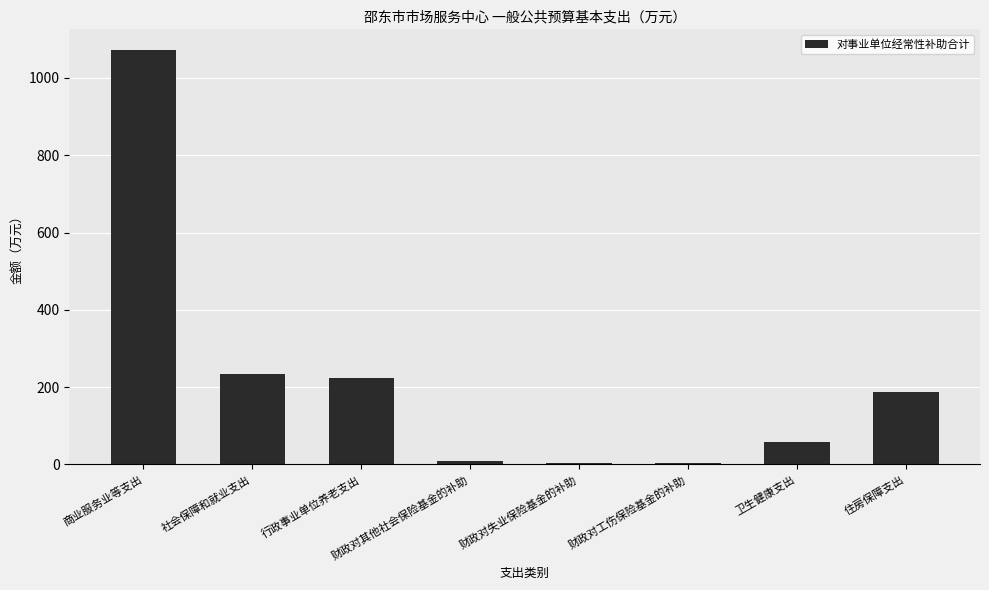

Between 财政对工伤保险基金的补助 and 社会保障和就业支出, which is larger?

社会保障和就业支出